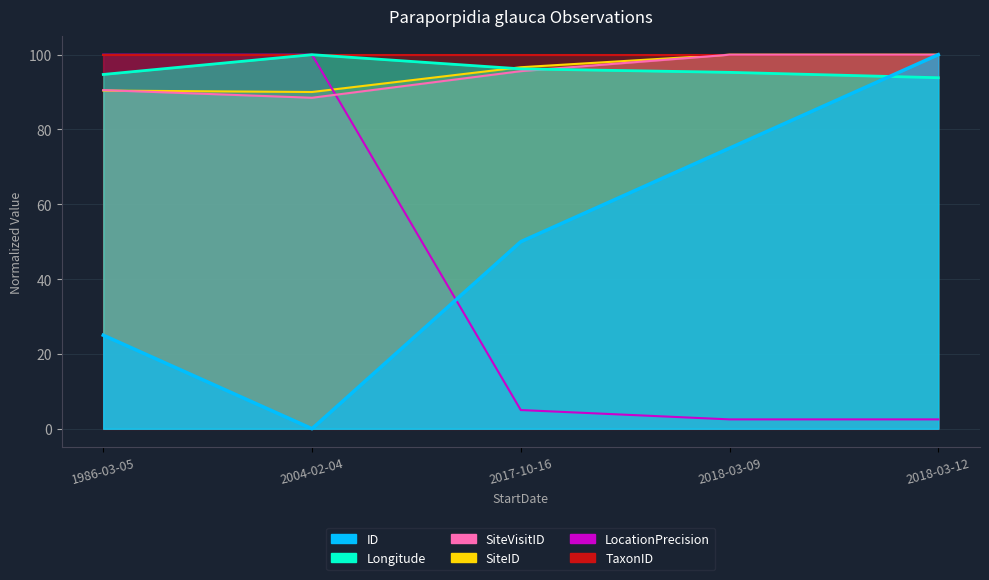

The LocationPrecision series shows 36.2 at 1986-03-05. True or false?

False